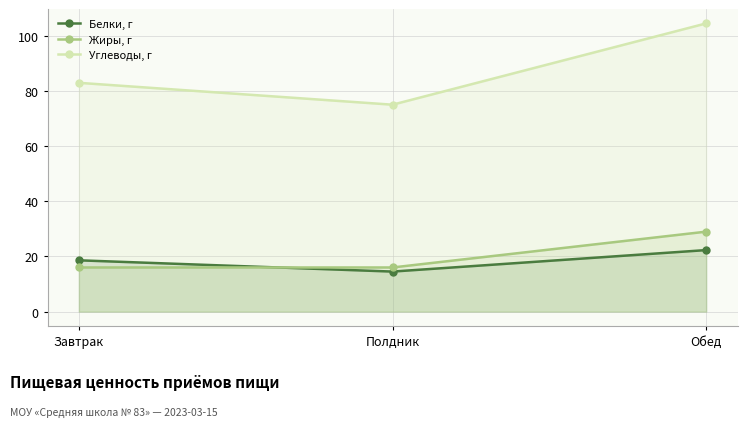

List the series in order of their peak value, highest first.

Углеводы, г, Жиры, г, Белки, г